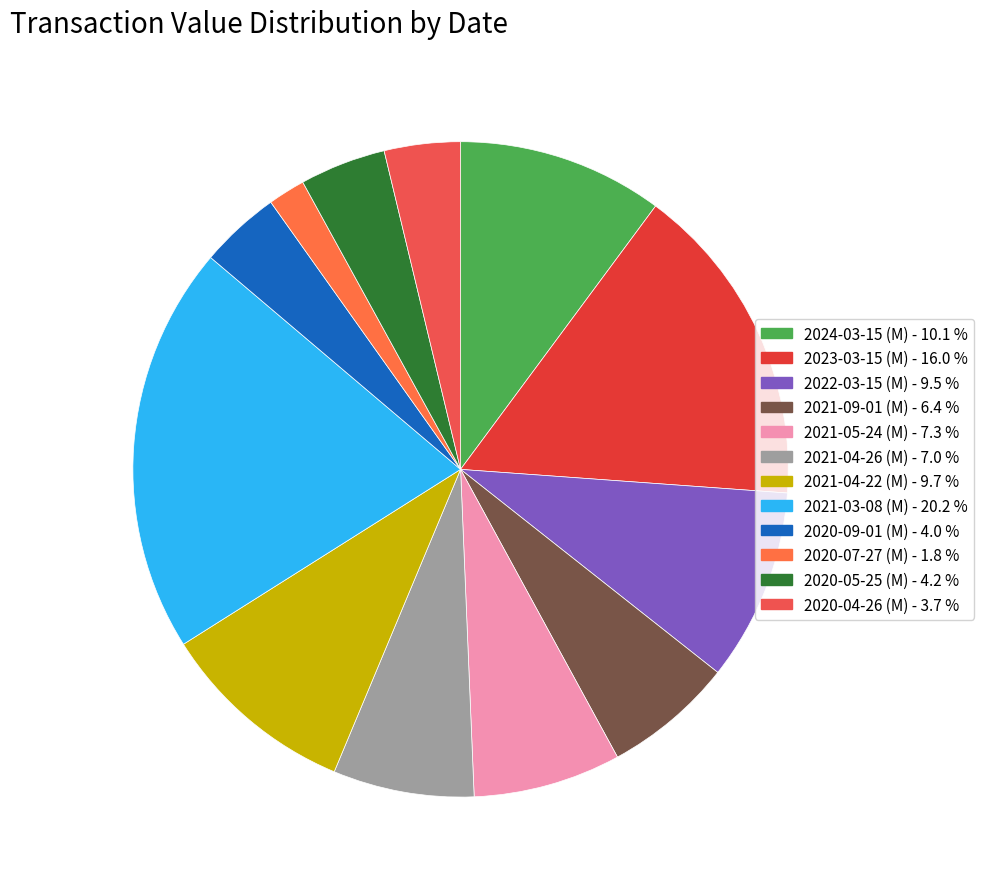

The 2020-07-27 (M) slice represents 1% of the pie. True or false?

False